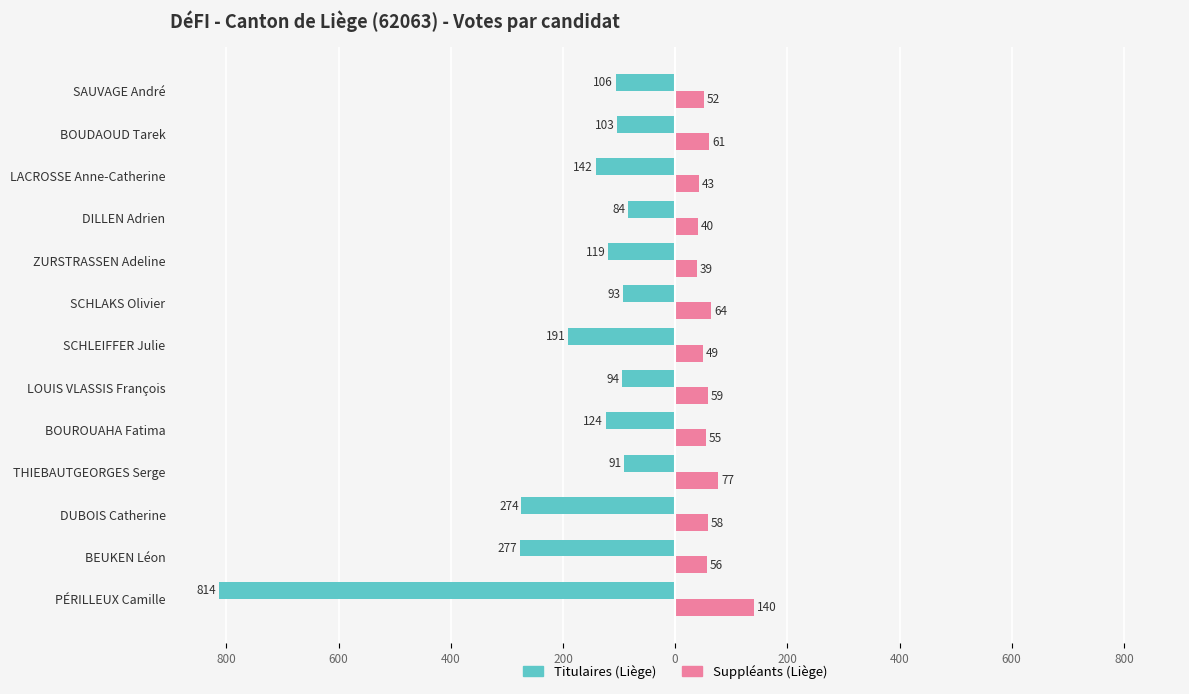

What are all the series names shown in the legend?

Titulaires (Liège), Suppléants (Liège)